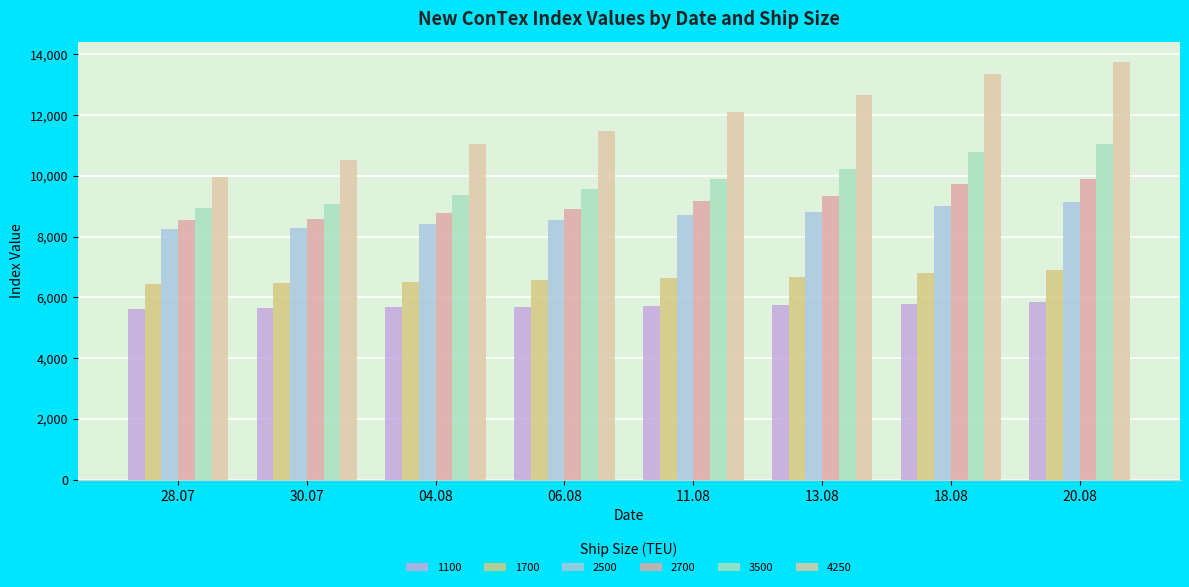

How many data points in 2700 are less than 9178?

4